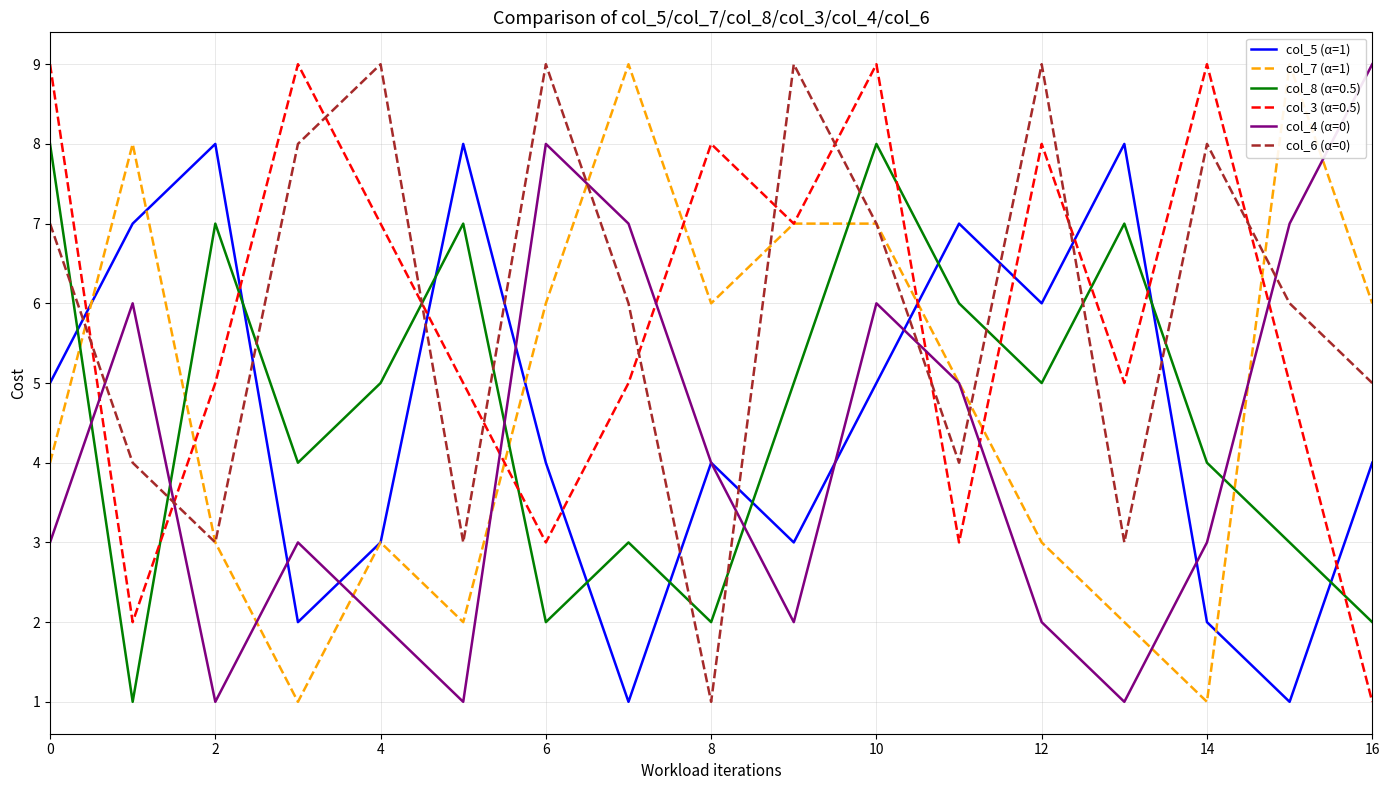

List the series in order of their peak value, highest first.

col_7 (α=1), col_4 (α=0), col_6 (α=0), col_5 (α=1)